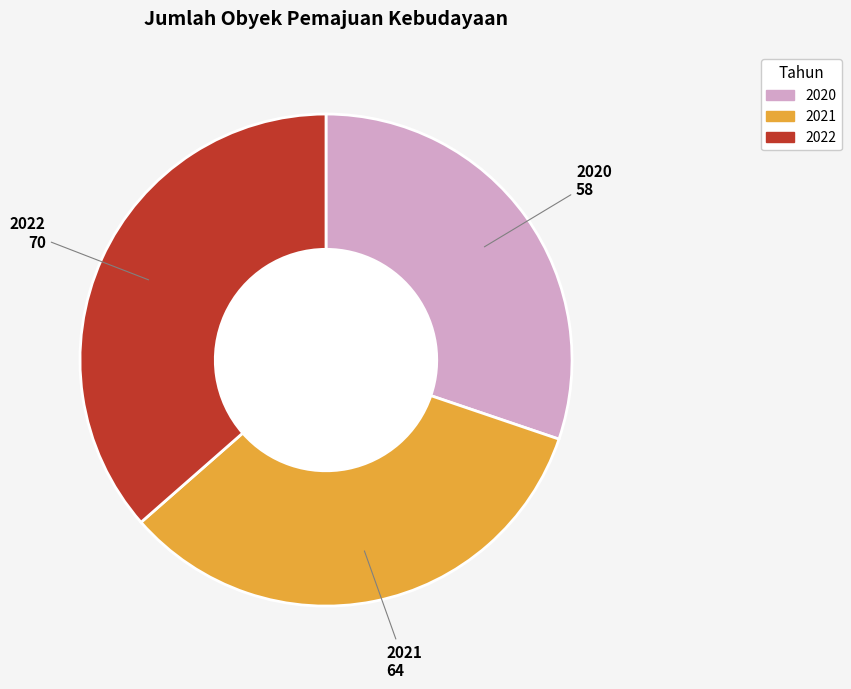

Rank the categories by value from highest to lowest.

2022, 2021, 2020